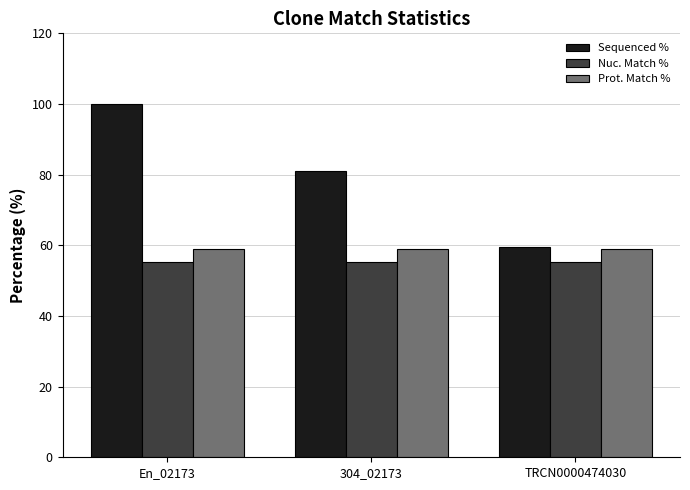

The value of Nuc. Match % at En_02173 is 55.2. True or false?

True